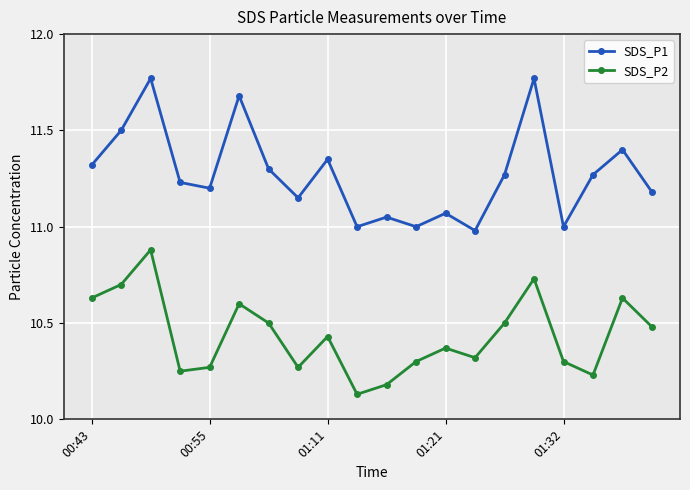

Rank the series by their average value, from lowest to highest.

SDS_P2, SDS_P1